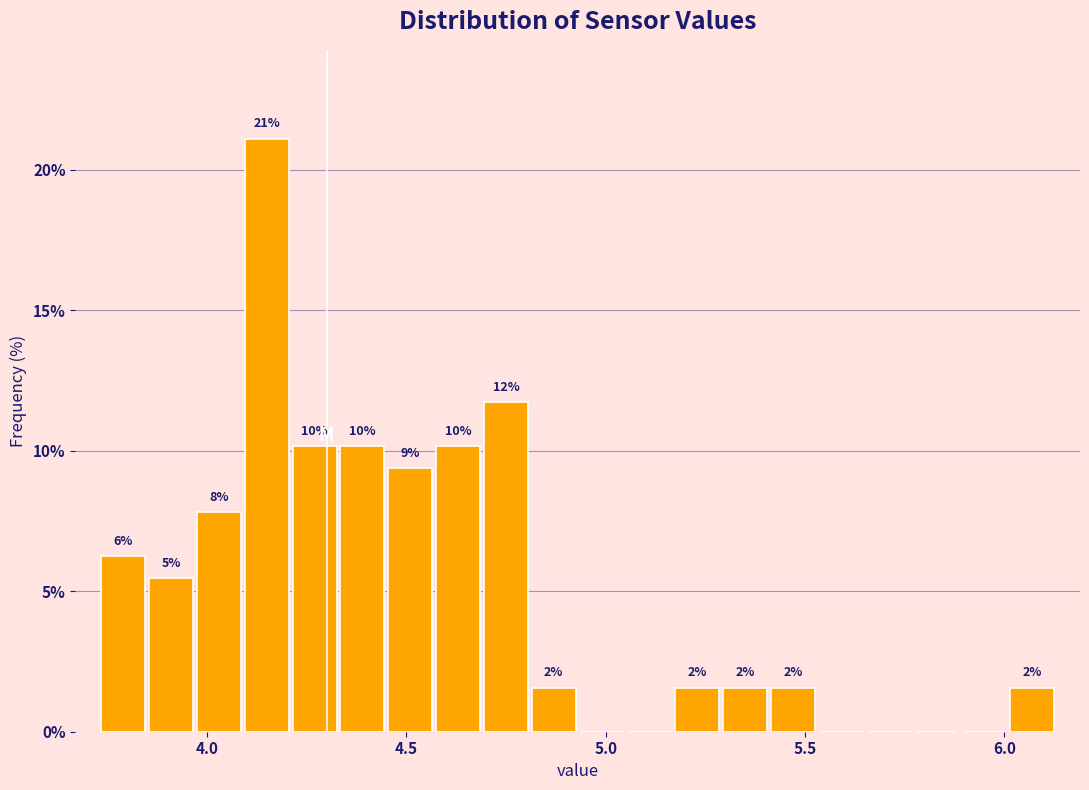

Around what value on the x-axis is the tallest bar? Give the approximate position of its centre, as read against the axis.

4.15